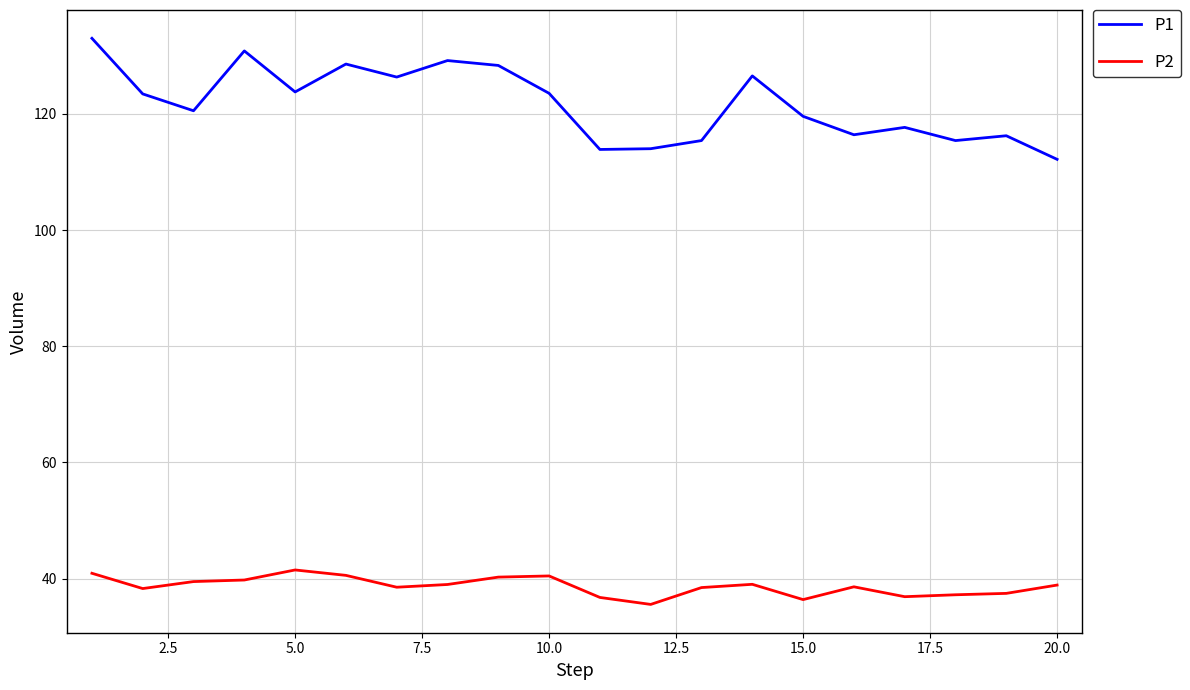

True or false: P1 has more than 1 interior local peaks.

True